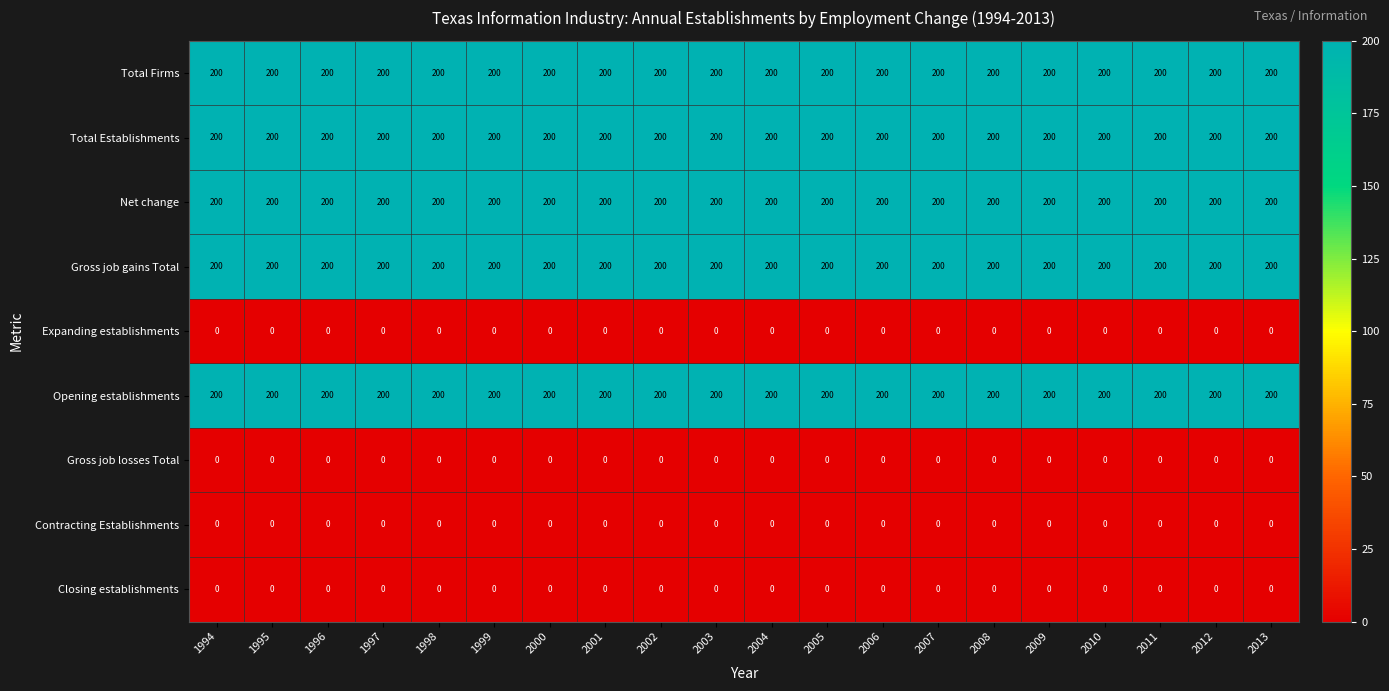

What is the spread (max minus min) of values at 2006?

200